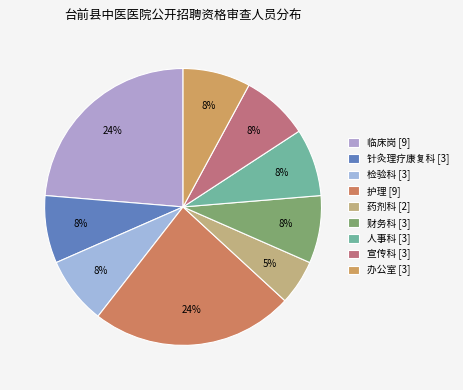

To the nearest percent, what is the average slice percentage?

11%